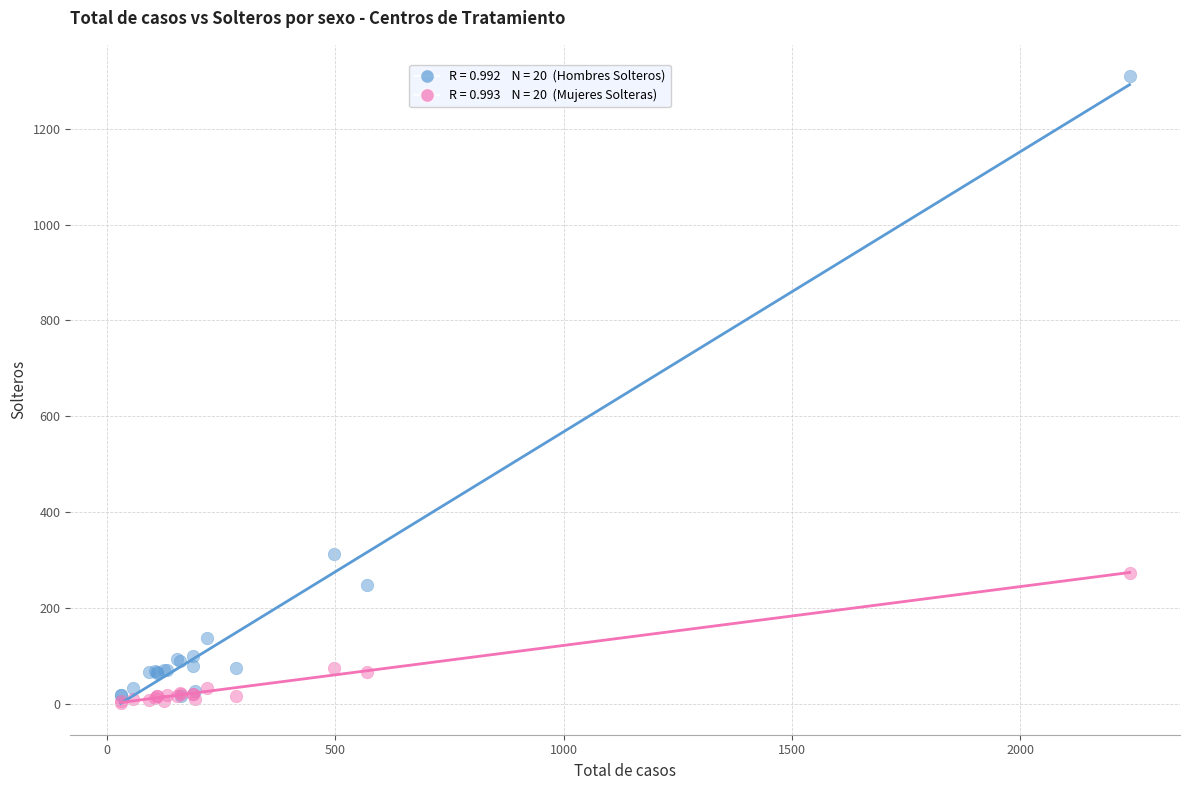

Across all series, what Y value is closest to 656?

313